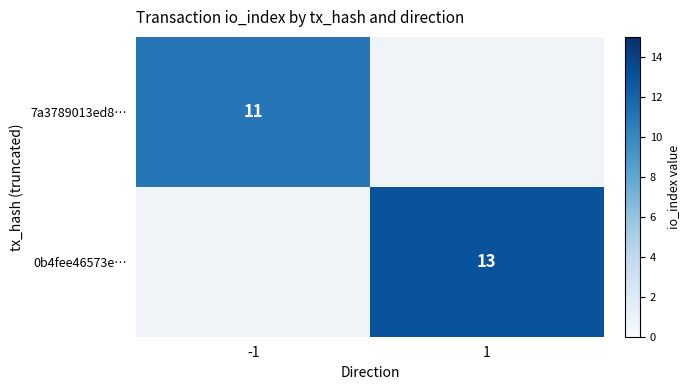

True or false: 0b4fee46573e… has a value of 13 at 1.

True